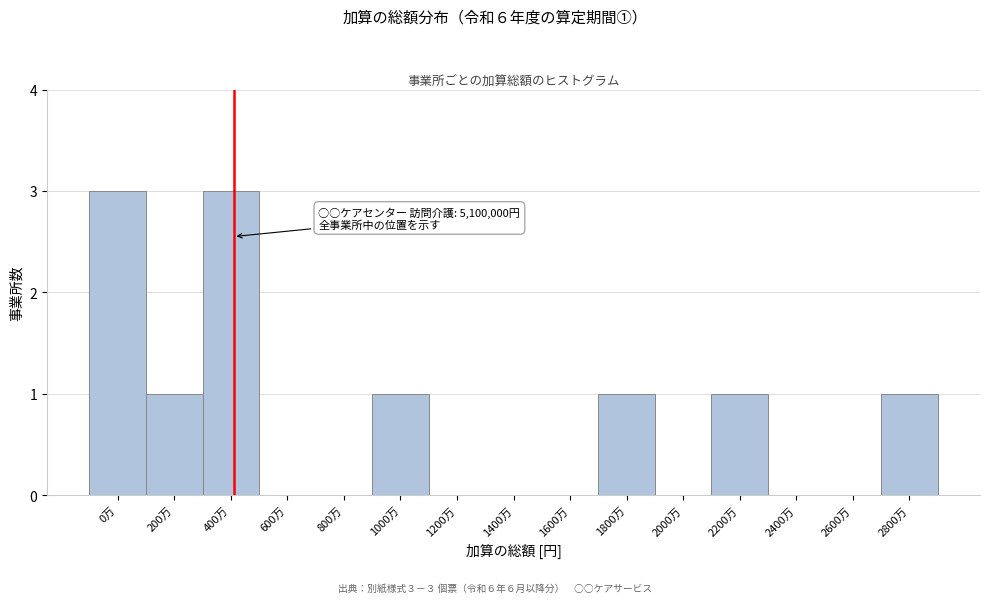

Reading left to right, extract all data points from this chart.

0万=3	200万=1	400万=3	600万=0	800万=0	1000万=1	1200万=0	1400万=0	1600万=0	1800万=1	2000万=0	2200万=1	2400万=0	2600万=0	2800万=1